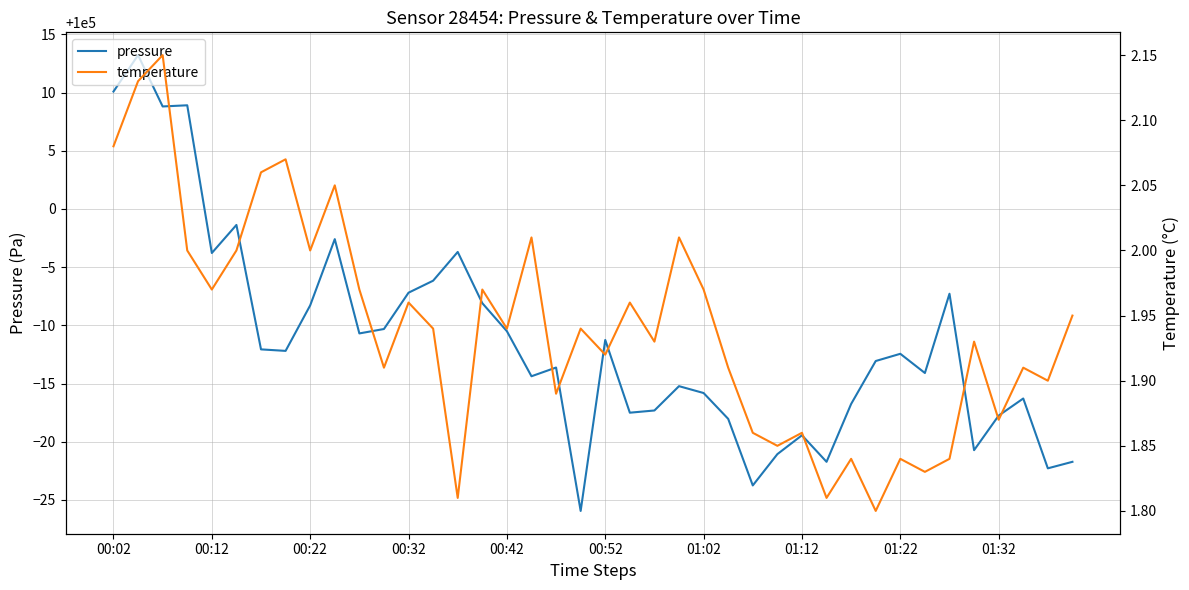

What is the sum of the temperature values at 26 and 25?

3.8